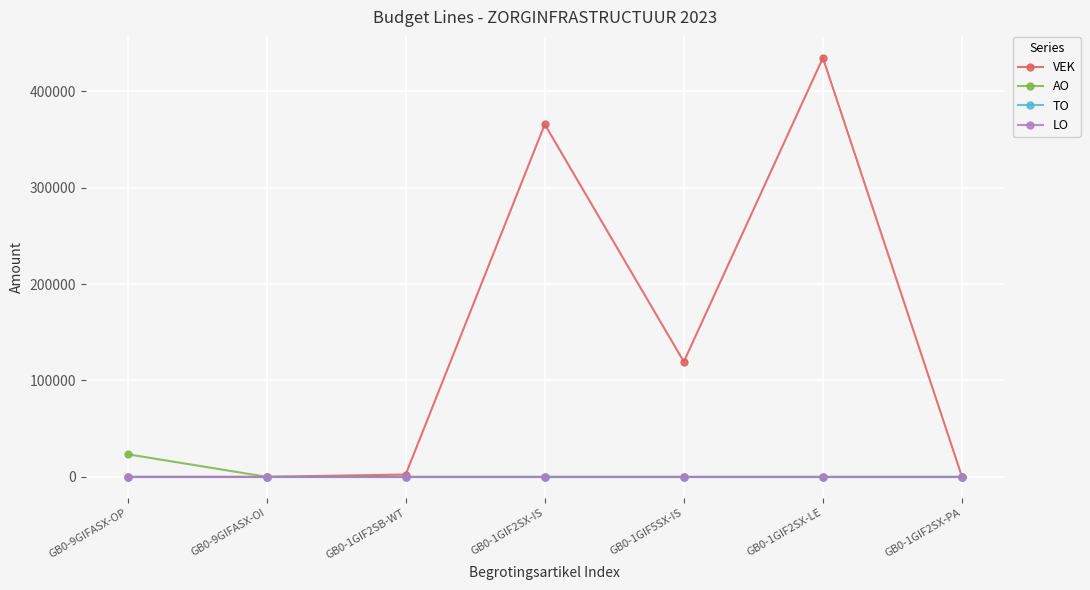

Rank the series at GB0-1GIF2SB-WT from highest to lowest value.

VEK, AO, TO, LO